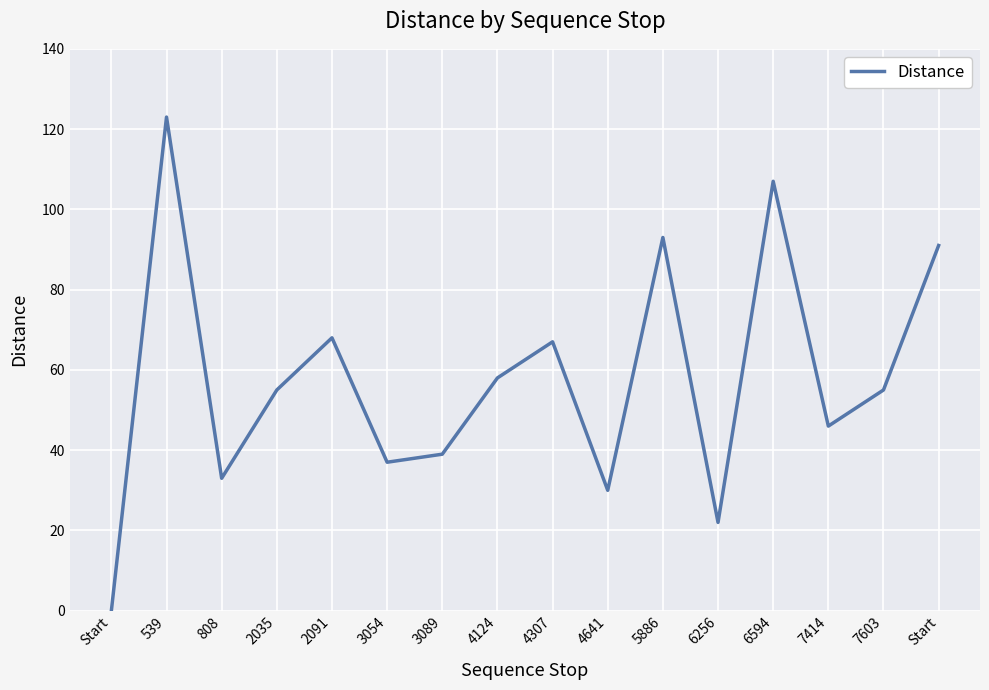

How many lines are shown in the chart?

1